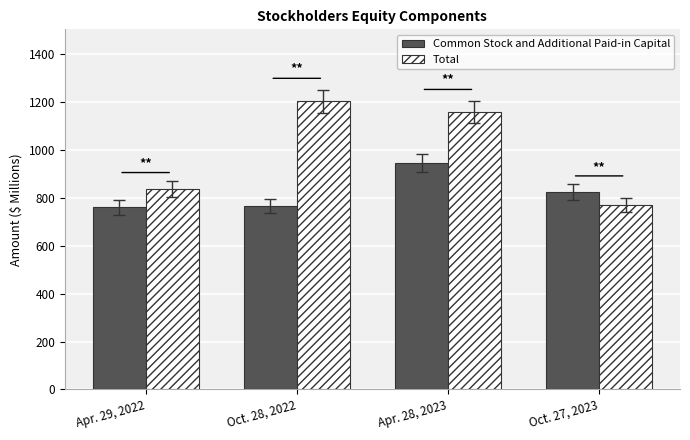

Which series has the largest total across all categories?

Total